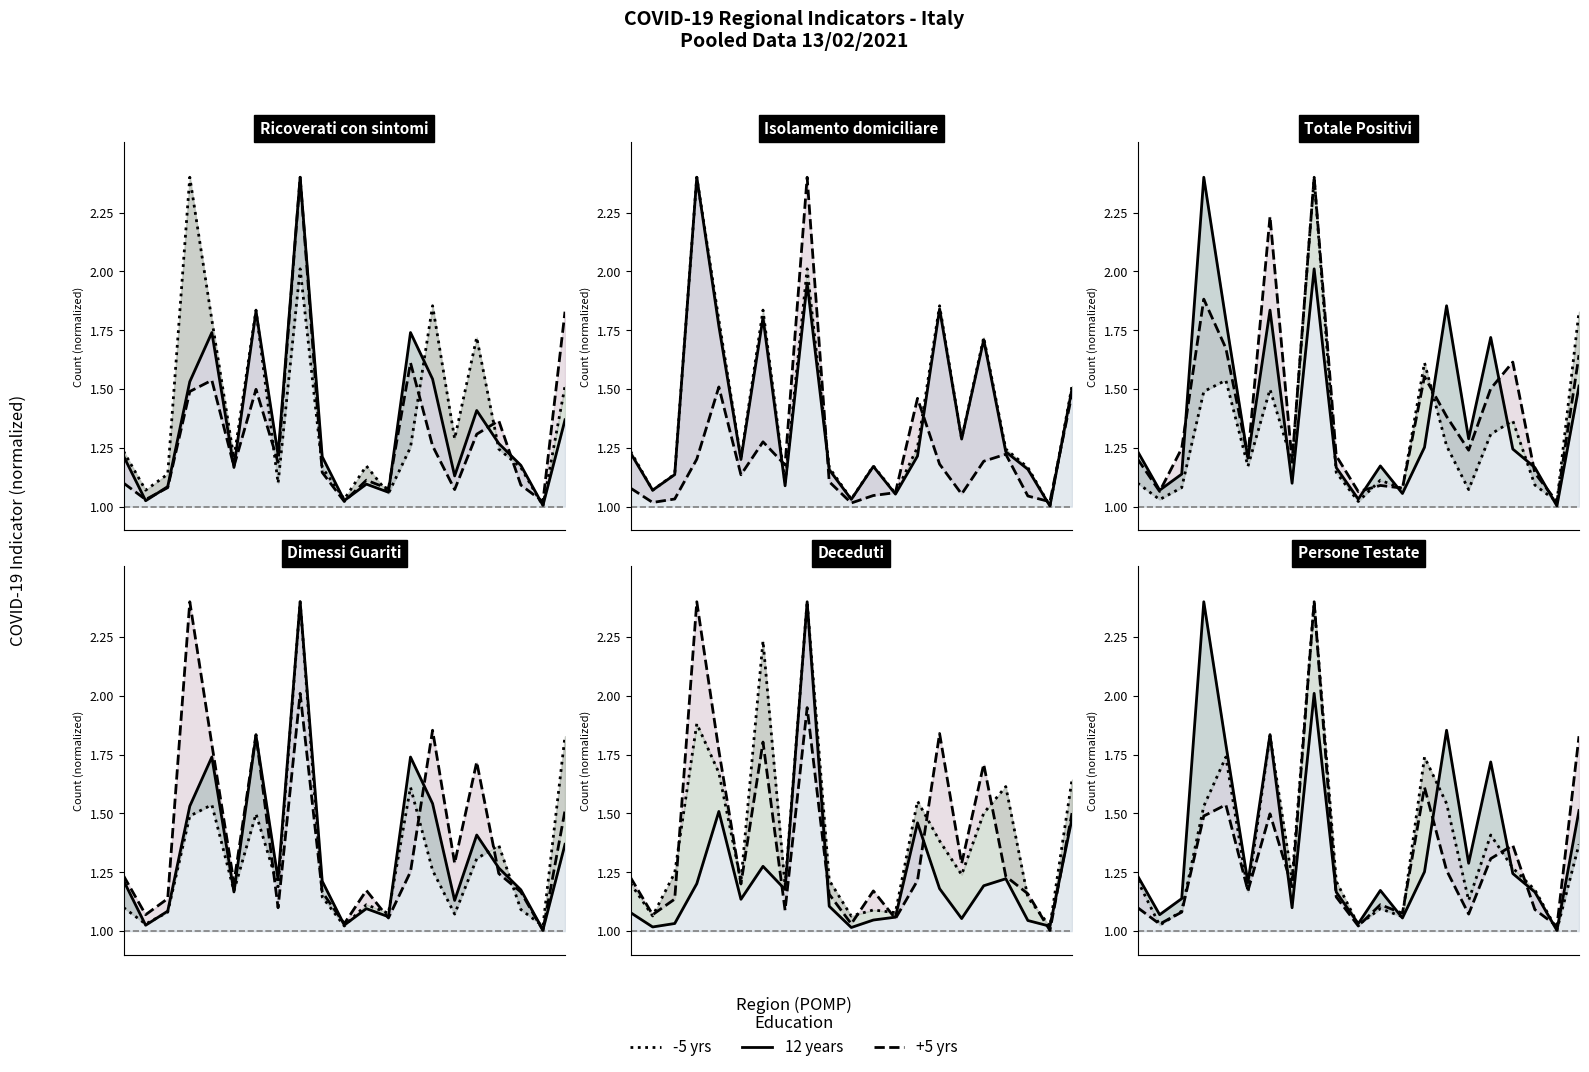

Which series has the largest total across all categories?

-5 yrs